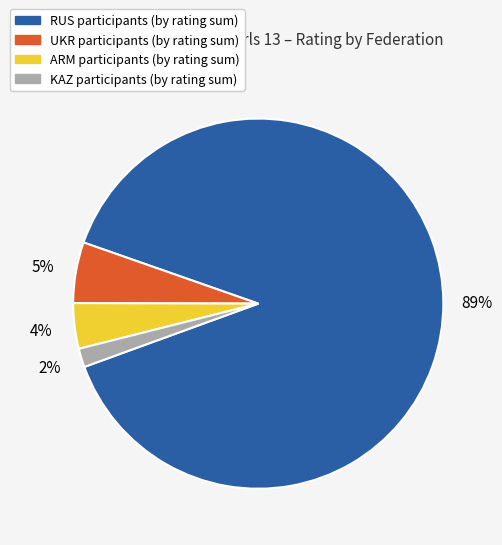

Is there any slice that represents more than half of the pie?

Yes